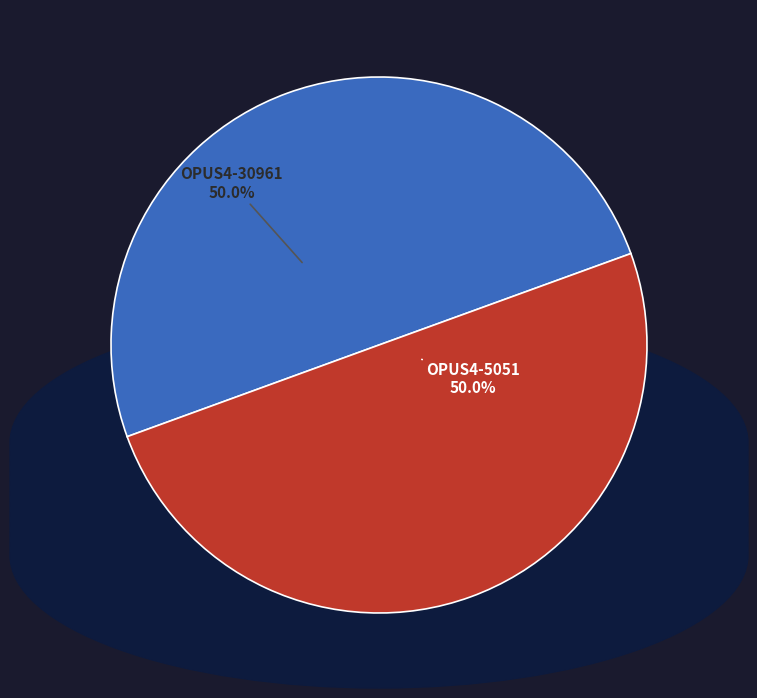

How many segments does this pie chart have?

2